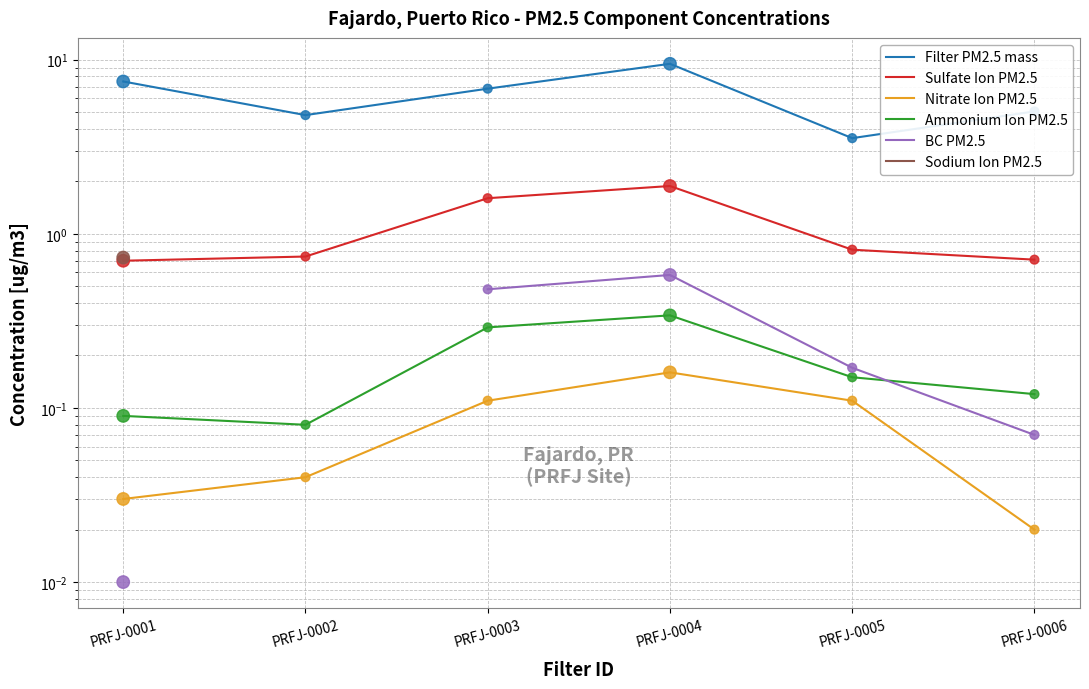

Which series has the largest total across all categories?

Filter PM2.5 mass